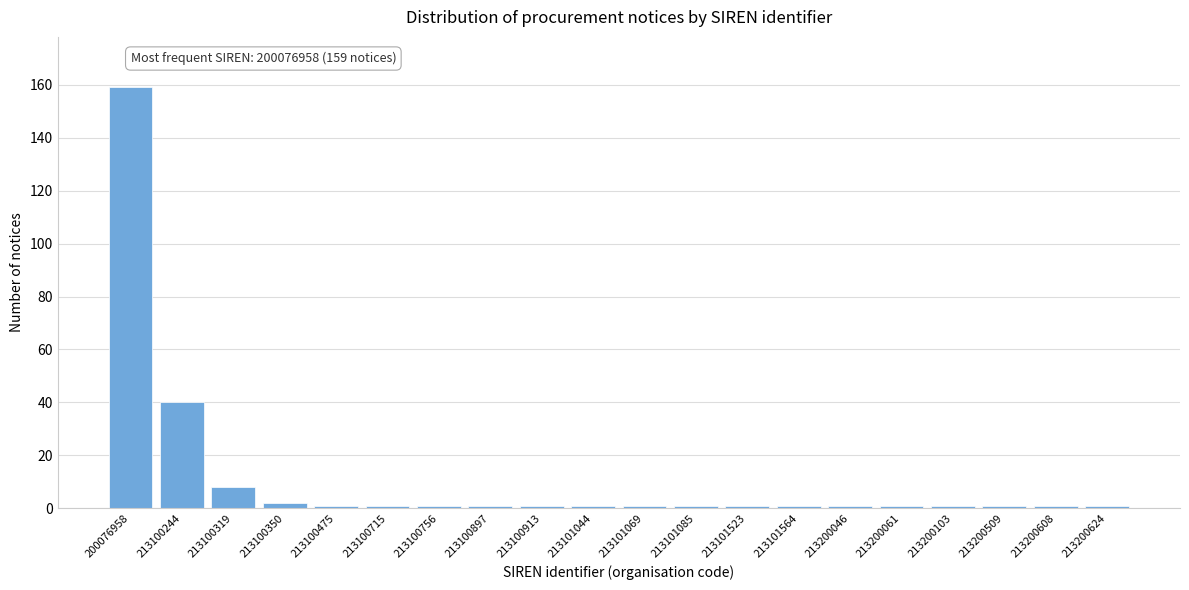

Reading right to left, what are all the values shown in this chart?

213200624=1	213200608=1	213200509=1	213200103=1	213200061=1	213200046=1	213101564=1	213101523=1	213101085=1	213101069=1	213101044=1	213100913=1	213100897=1	213100756=1	213100715=1	213100475=1	213100350=2	213100319=8	213100244=40	200076958=159